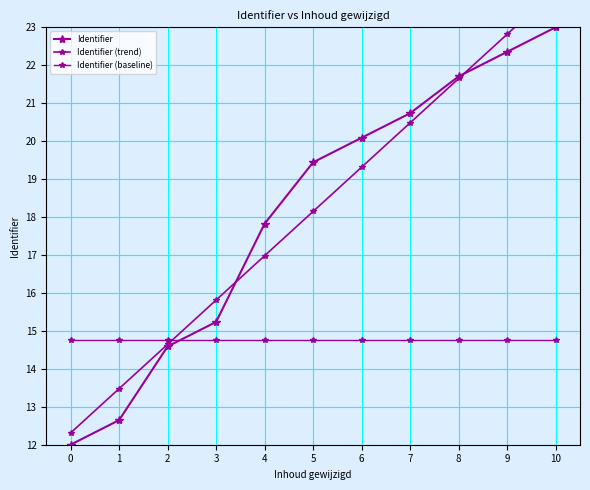

How many values in the Identifier series are below 19?

5